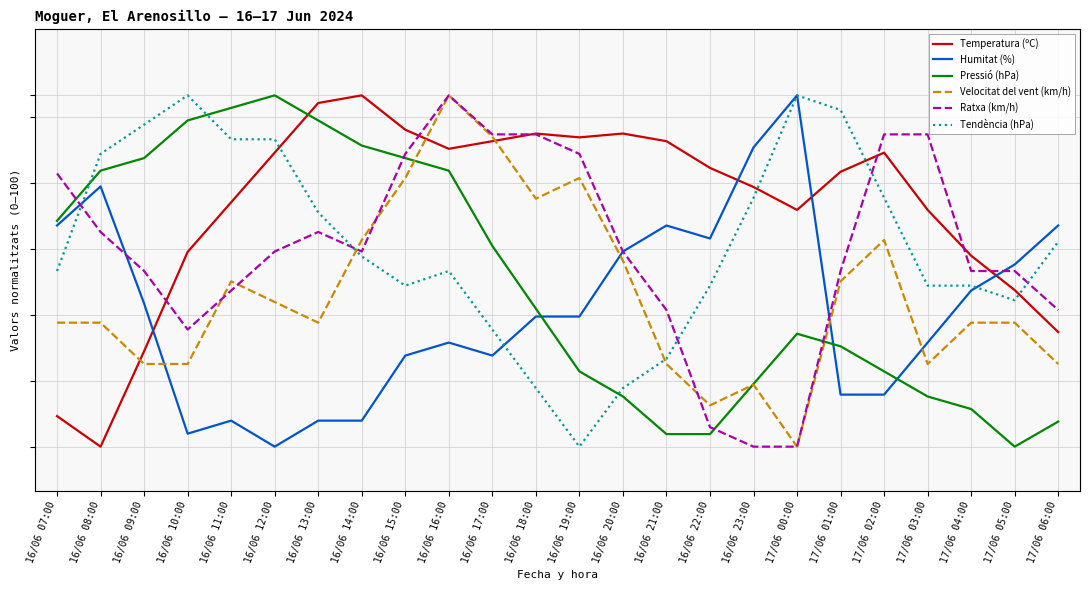

What is the spread (max minus min) of values at 16/06 22:00?

60.6